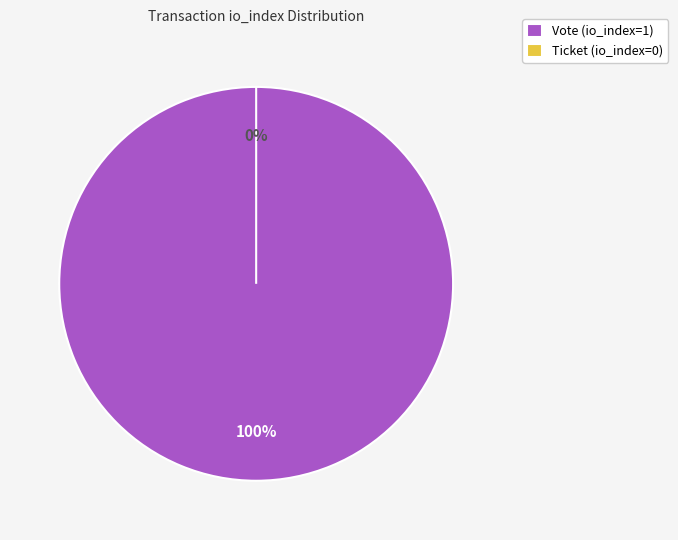

Combined, do Ticket (io_index=0) and Vote (io_index=1) account for over 50%?

Yes